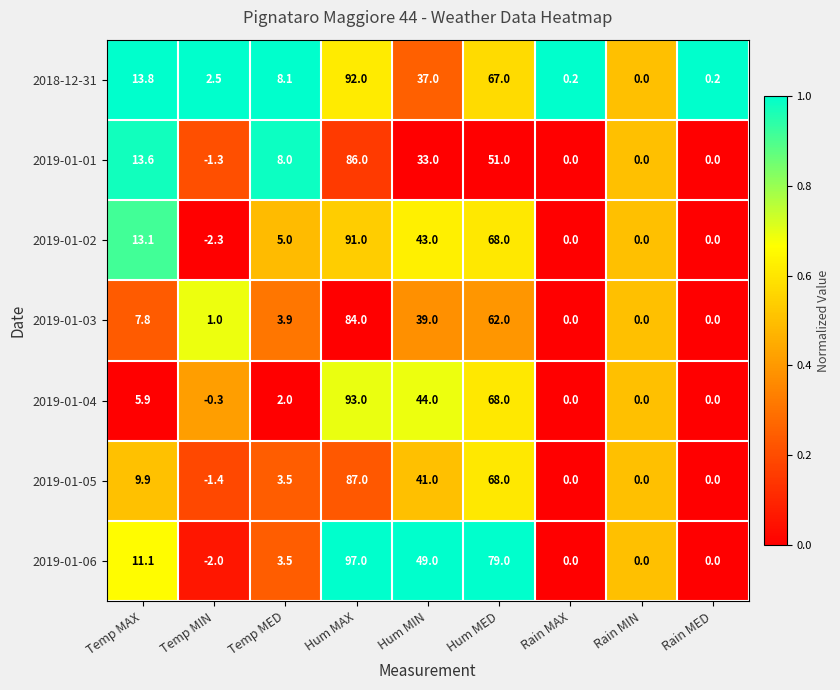

What is the sum of the 2018-12-31 values at Temp MIN and Hum MIN?

39.5